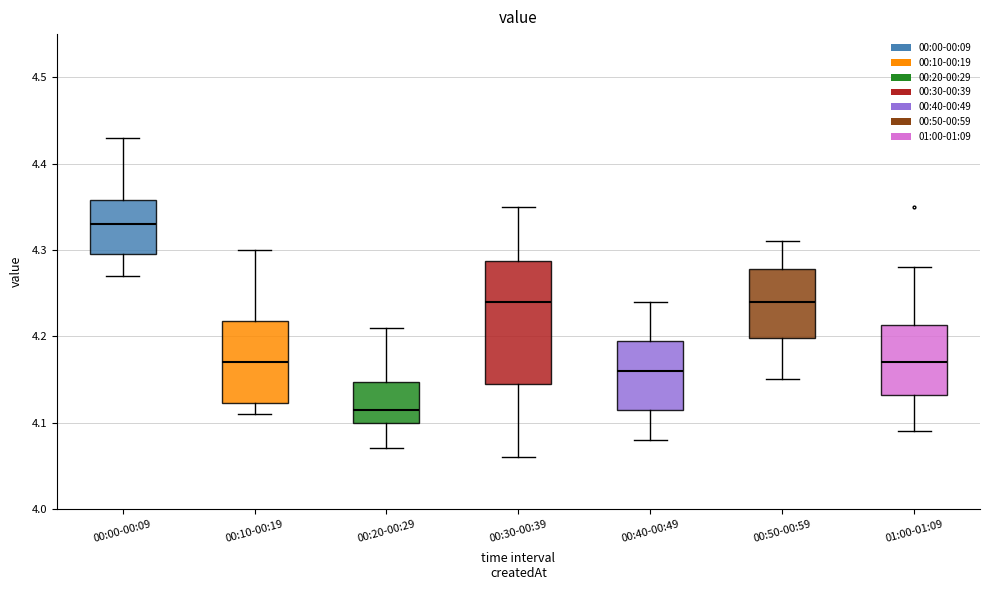

Where does the median line of the box for 01:00-01:09 sit on the y-axis? The values are not printed on the chart, so give them approximately, as read against the axis.

4.17